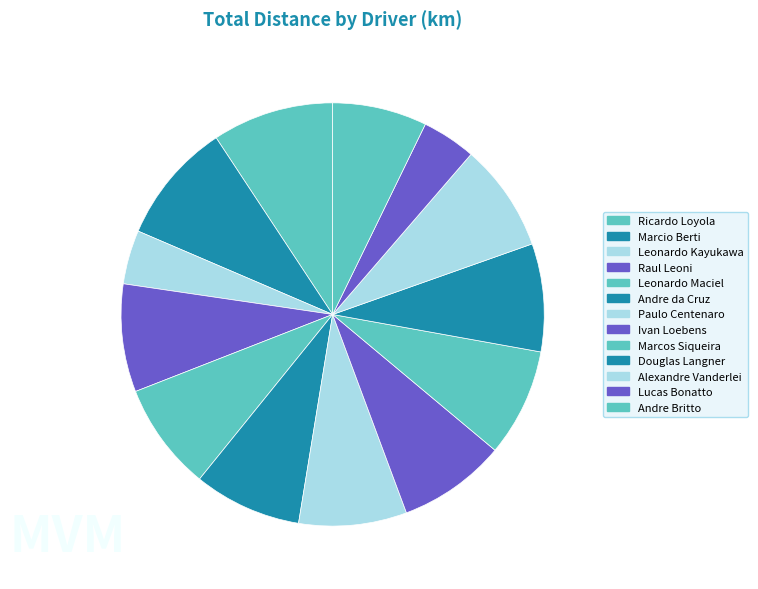

What is the ratio of the value at Raul Leoni to the value at Marcio Berti?

0.9